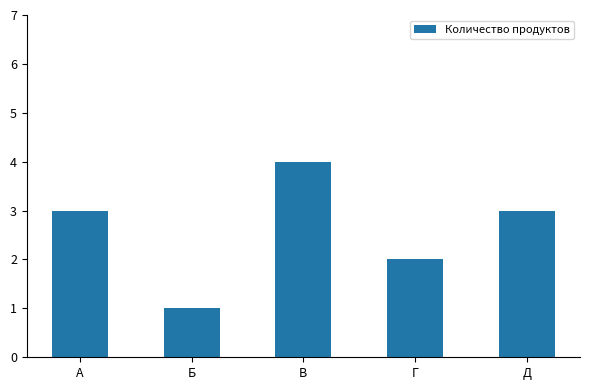

How many data points are less than 3?

2